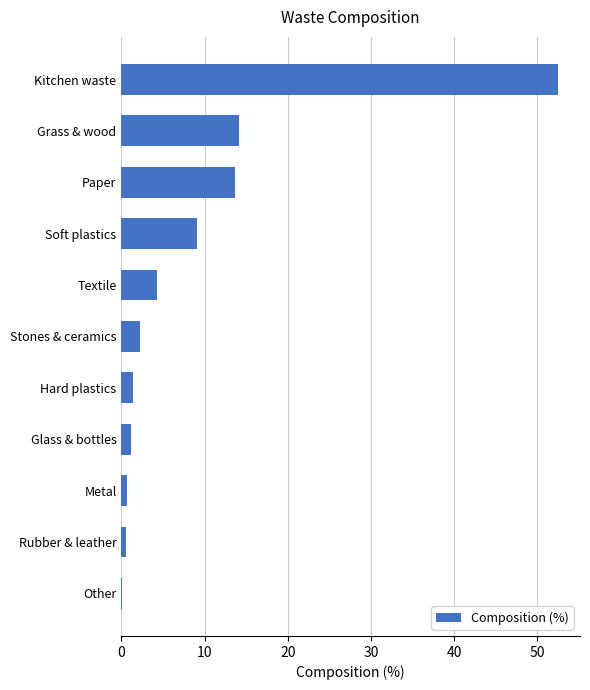

At which label is the value closest to 26?

Grass & wood